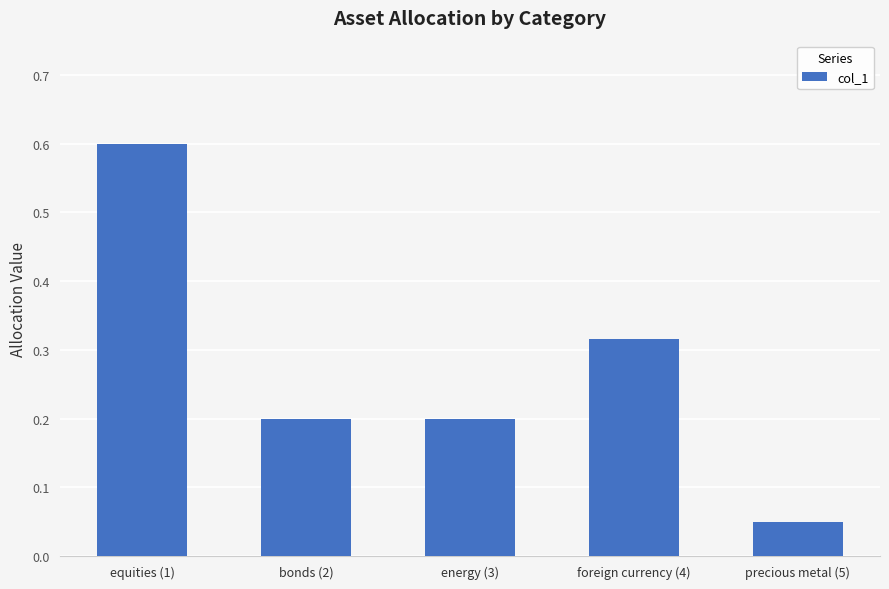

Where is the data nearest to the value 0?

precious metal (5)